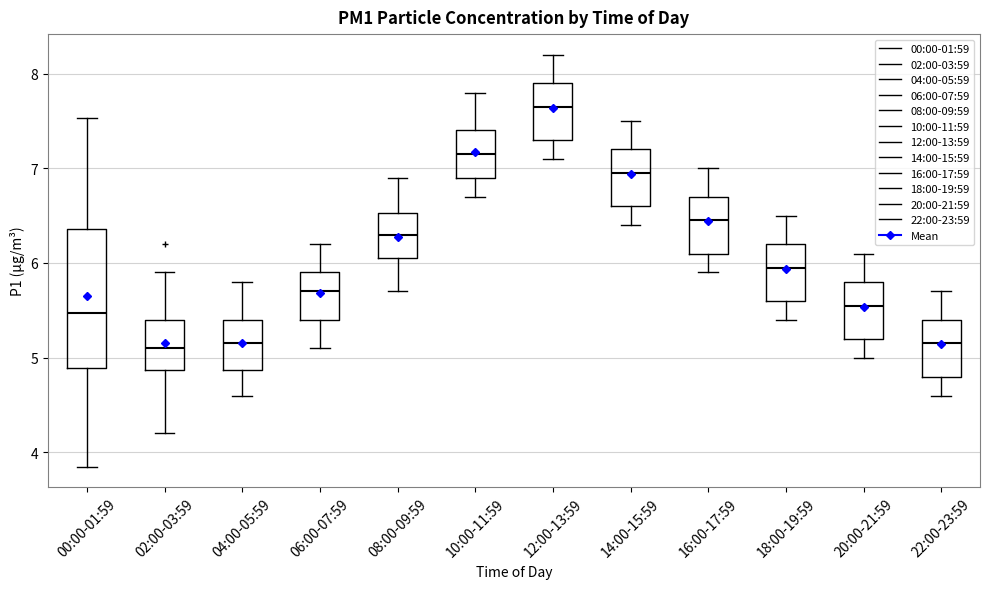

Which box is the tallest, from its lower edge to its upper edge?

00:00-01:59